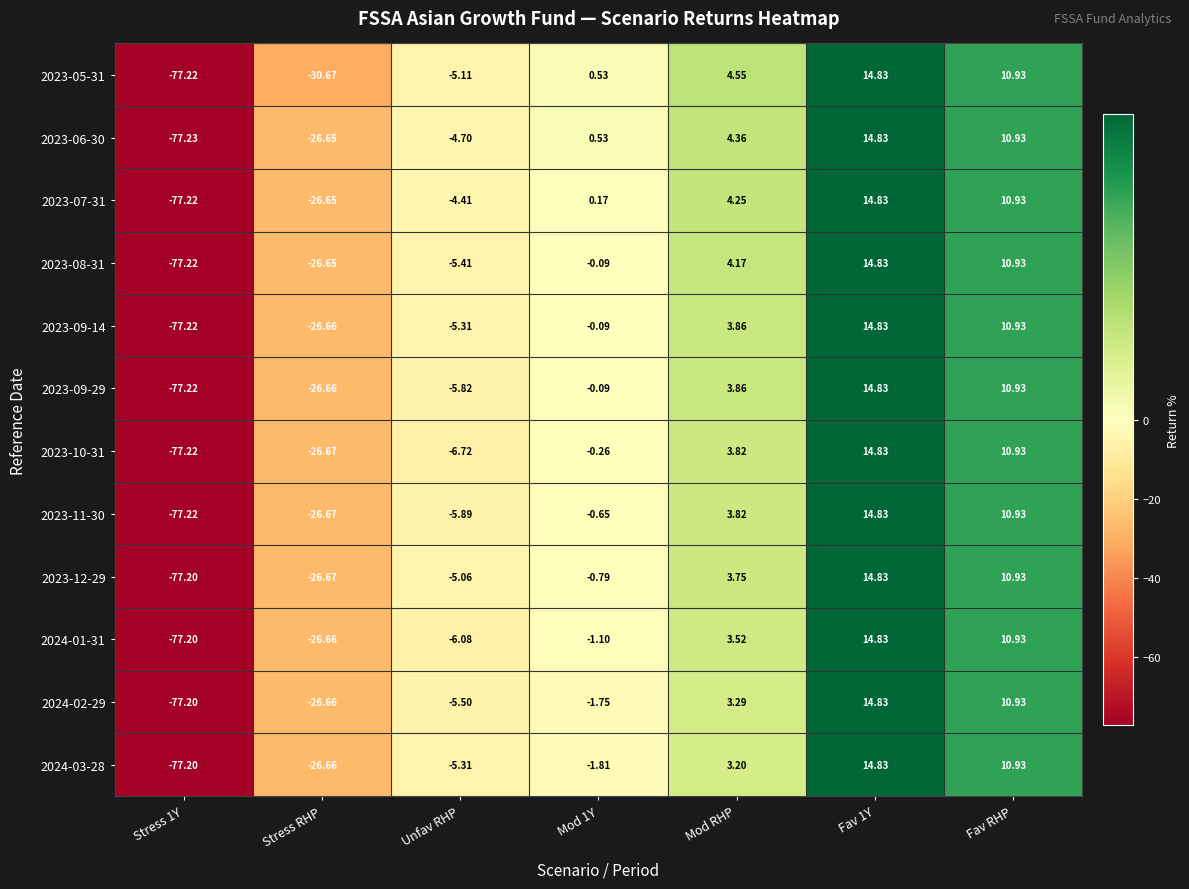

Is the value of 2023-08-31 at Mod 1Y greater than the value of 2024-01-31 at Unfav RHP?

Yes